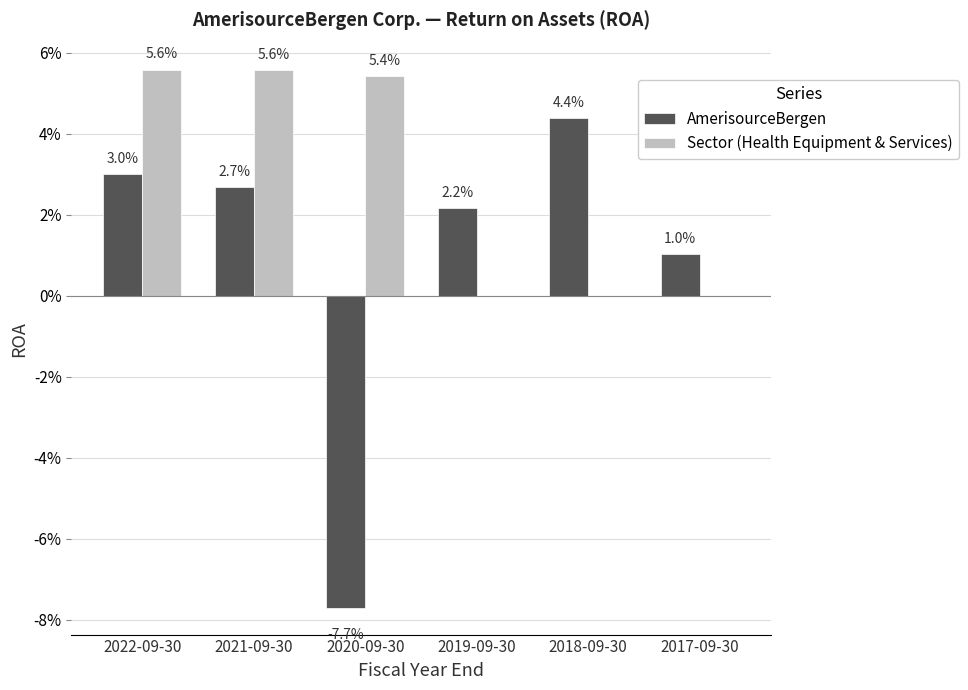

Which series has the largest total across all categories?

Sector (Health Equipment & Services)